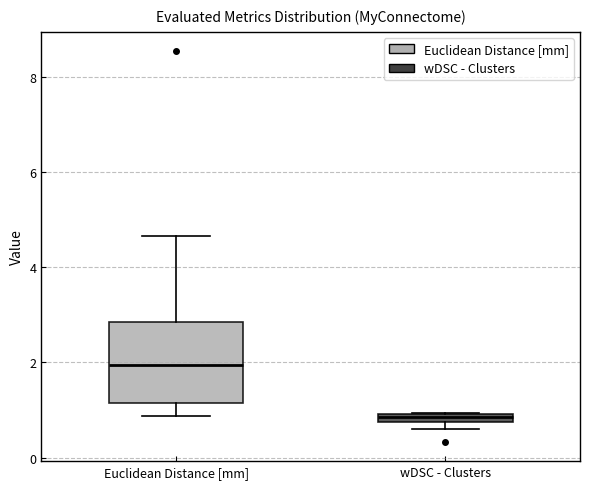

Which box is the tallest, from its lower edge to its upper edge?

Euclidean Distance [mm]